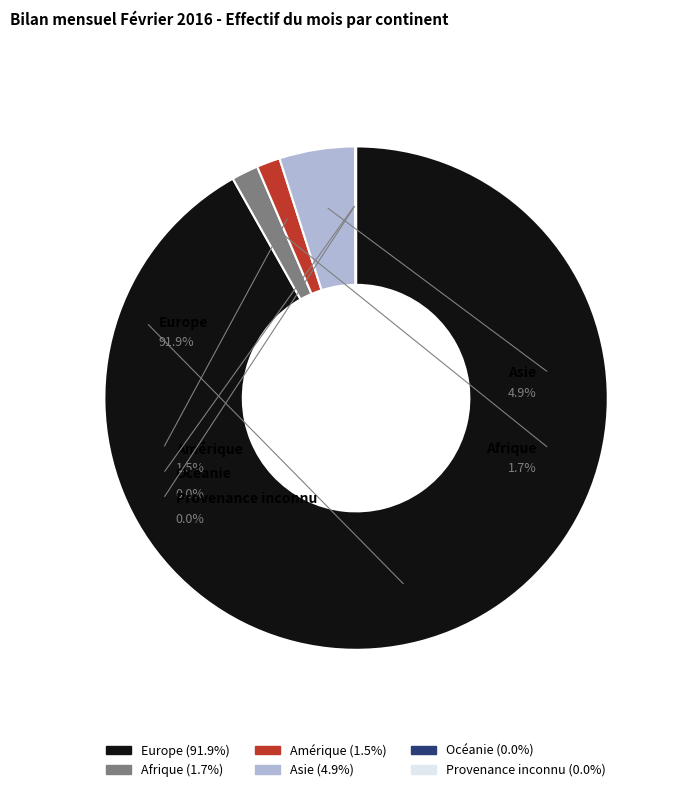

To the nearest percent, what portion does Afrique represent?

2%